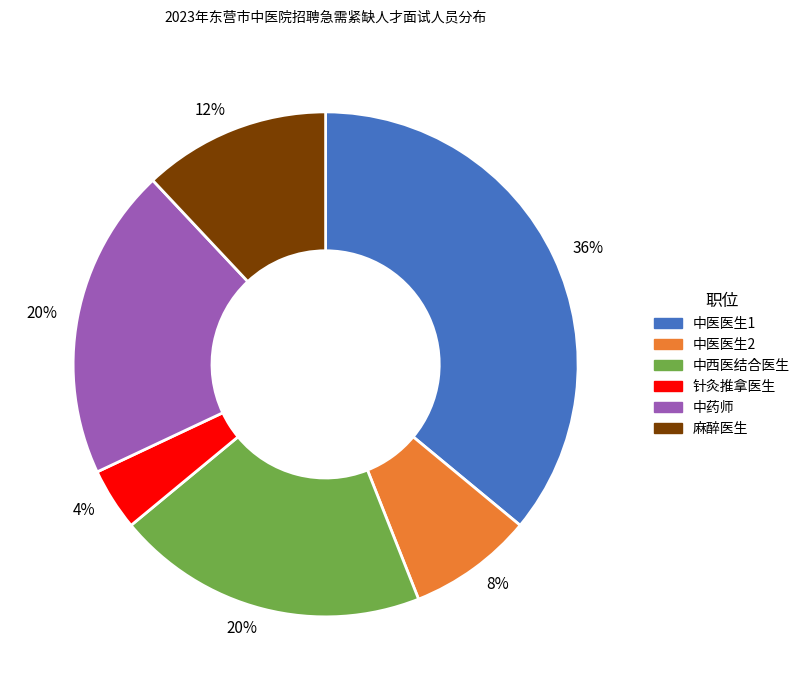

Which category has the biggest portion of the pie?

中医医生1